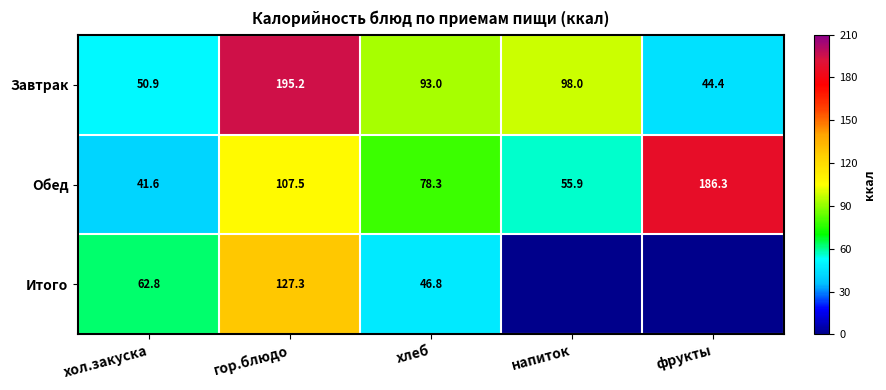

What is the highest value of the Завтрак series?

195.2